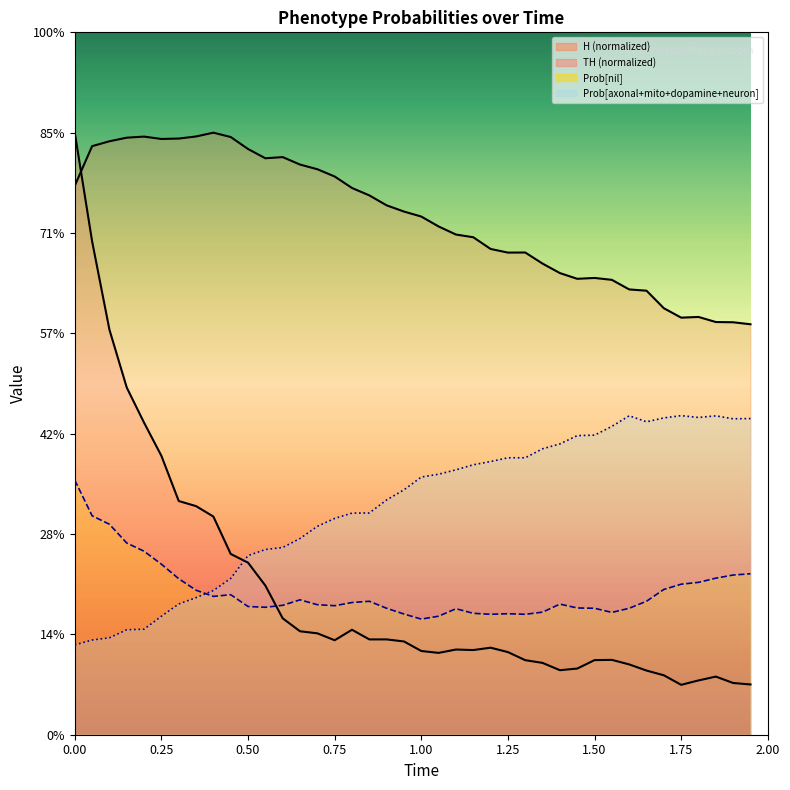

How many lines are shown in the chart?

4